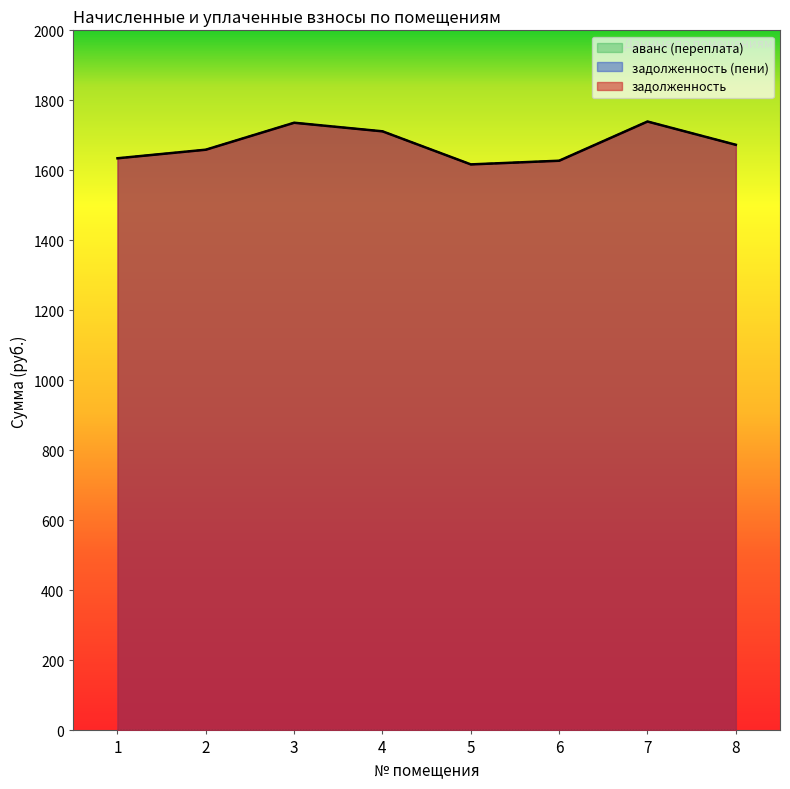

At how many categories does at least one series exceed 1718?

2